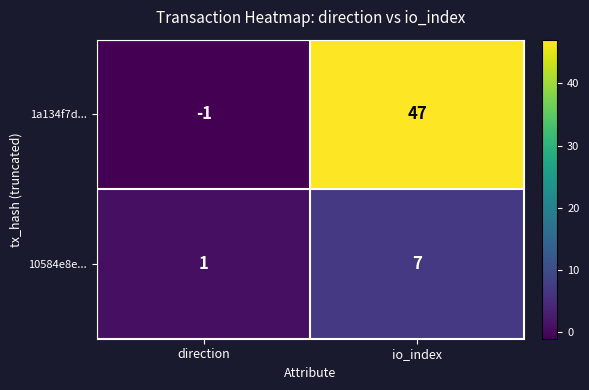

Rank the series by their average value, from highest to lowest.

1a134f7d..., 10584e8e...